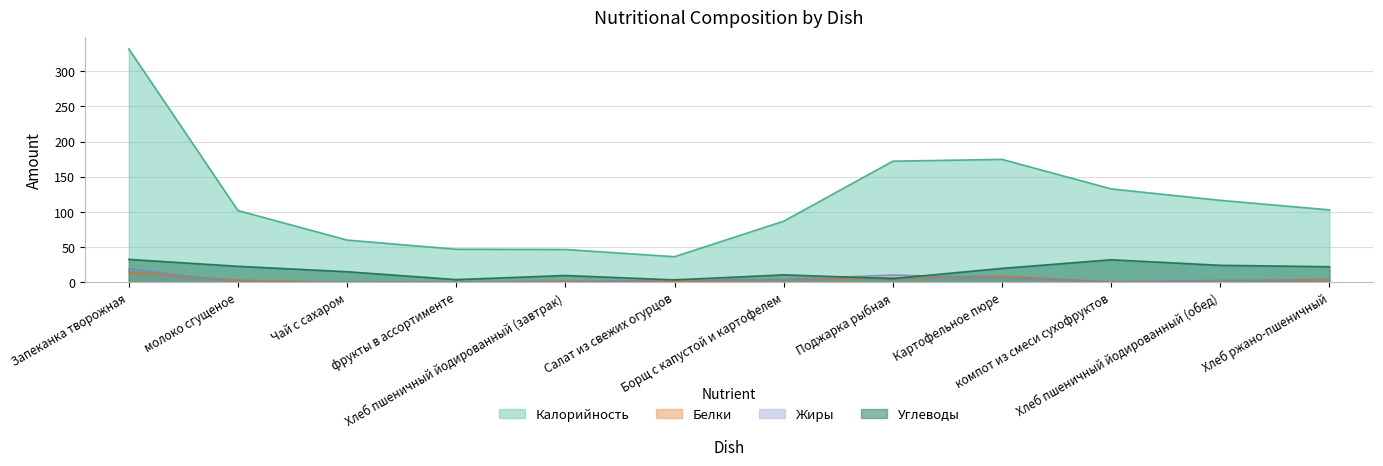

The Белки series shows 0.3 at фрукты в ассортименте. True or false?

False